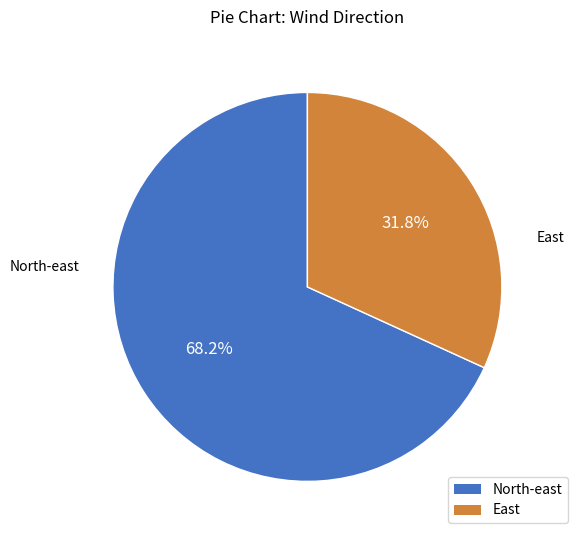

Rank the categories by value from lowest to highest.

East, North-east